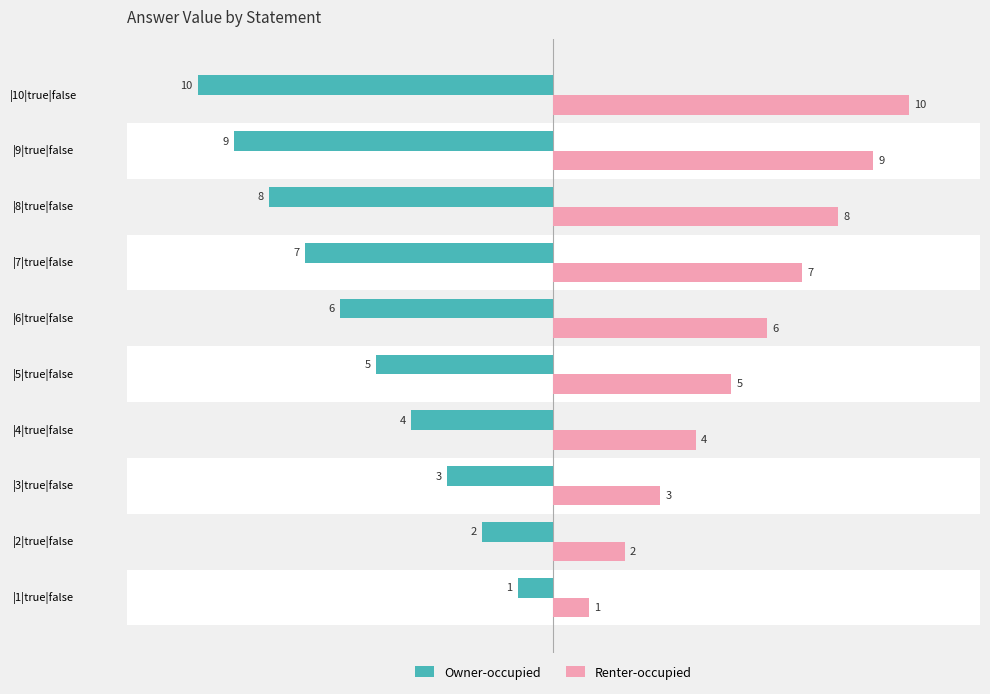

What value does the Renter-occupied series have at |6|true|false?

6